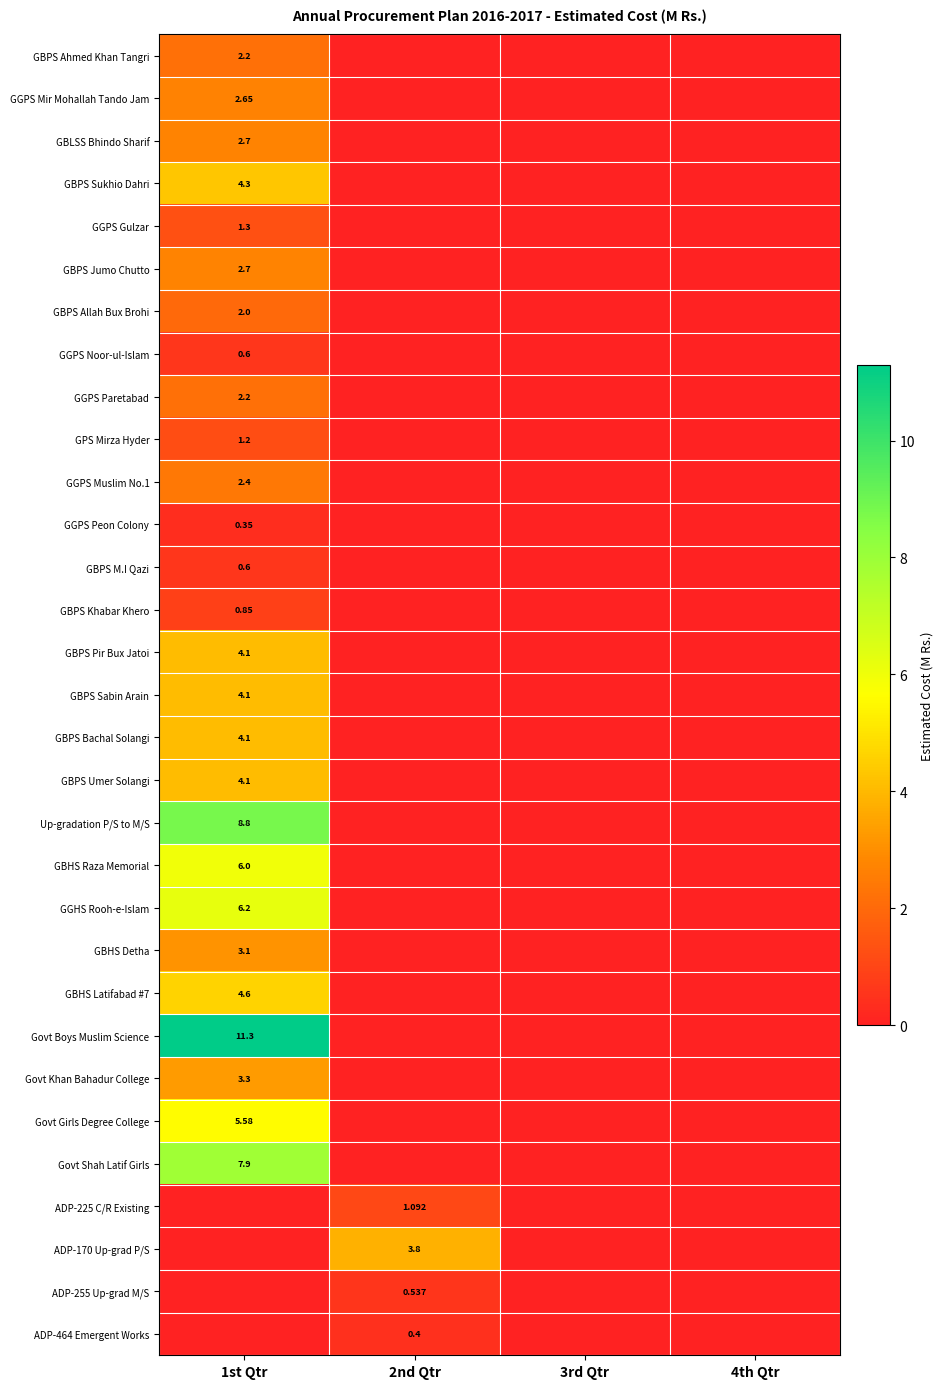

How many data points does each series have?

4